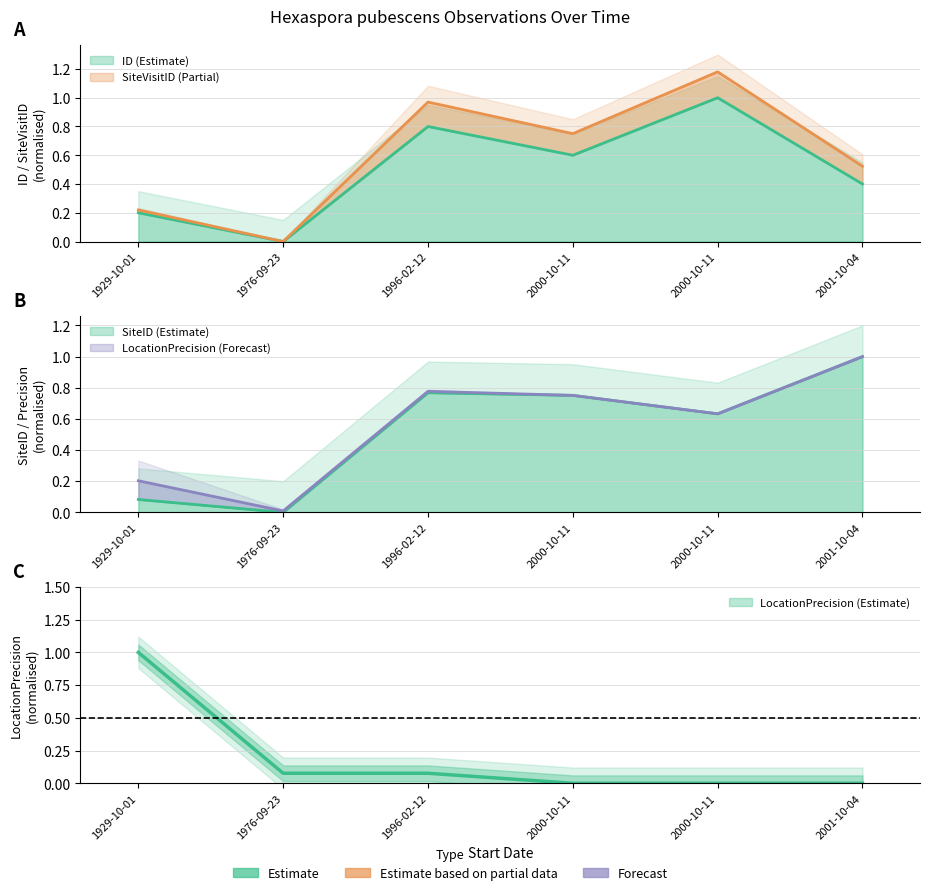

True or false: SiteID has more than 2 interior local peaks.

False